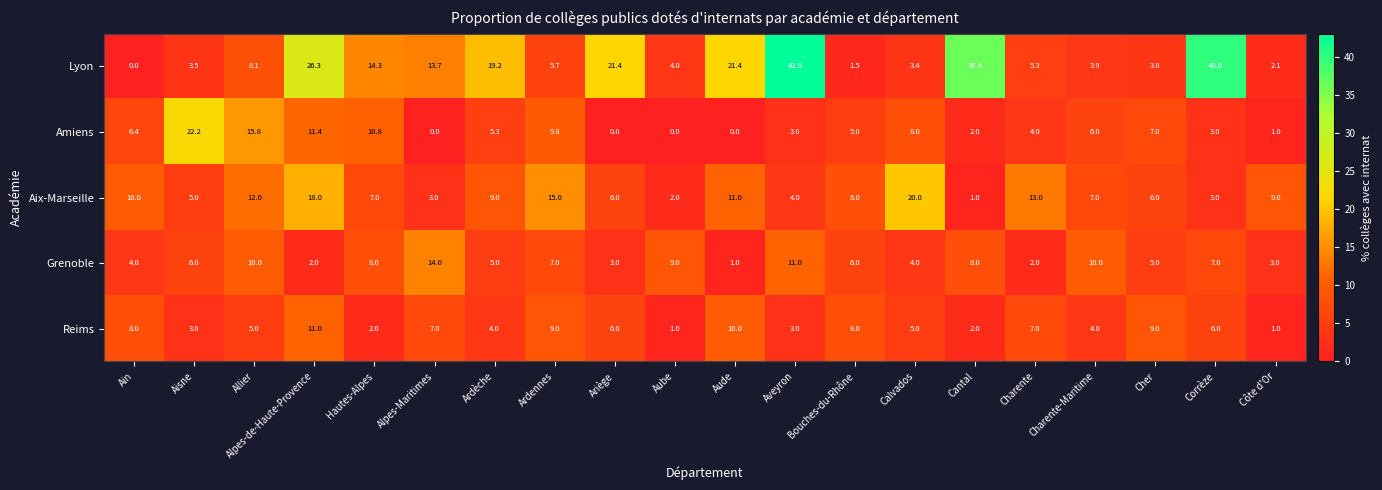

The value of Reims at Hautes-Alpes is 0.9. True or false?

False